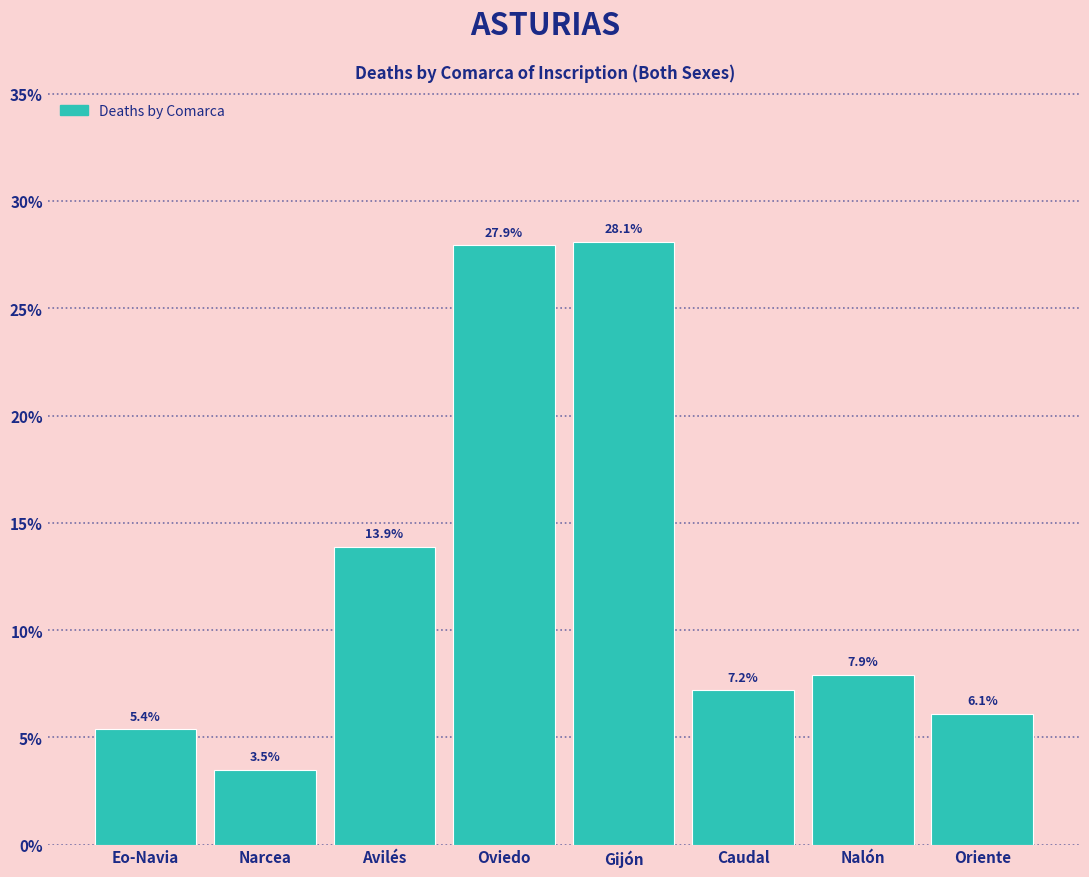

Reading left to right, extract all data points from this chart.

Eo-Navia=5.4	Narcea=3.5	Avilés=13.9	Oviedo=27.9	Gijón=28.1	Caudal=7.2	Nalón=7.9	Oriente=6.1